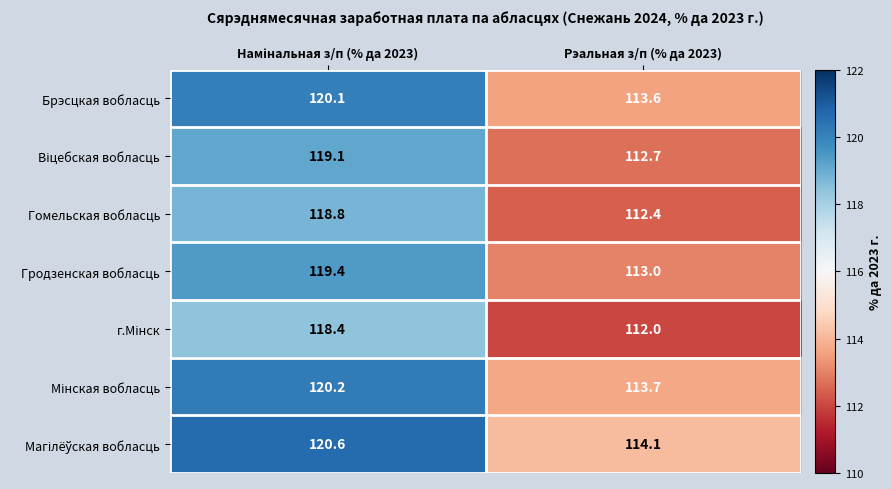

The Гродзенская вобласць series shows 186.3 at Рэальная з/п (% да 2023). True or false?

False